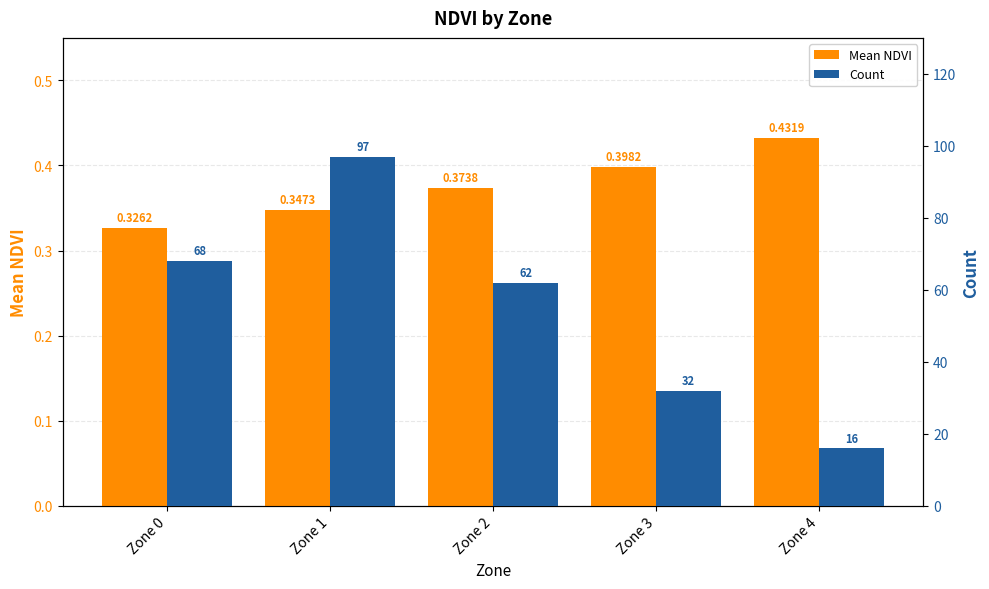

How many values in the Count series are below 62?

2